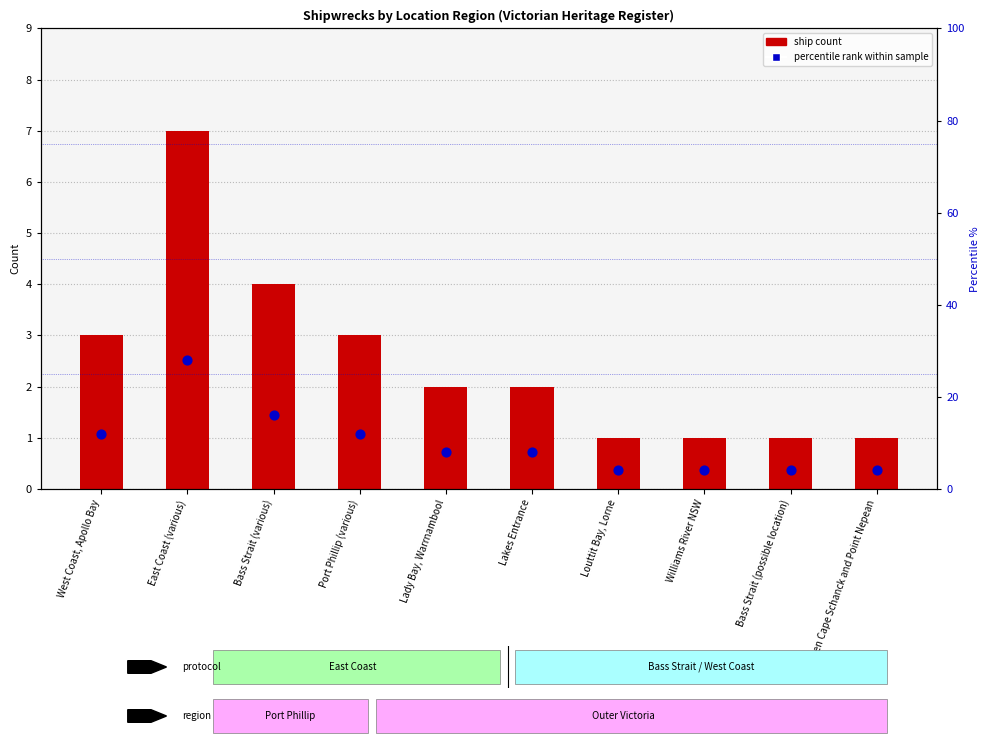

Is the value of ship count at Lady Bay, Warrnambool greater than the value of percentile rank within sample at Williams River NSW?

No